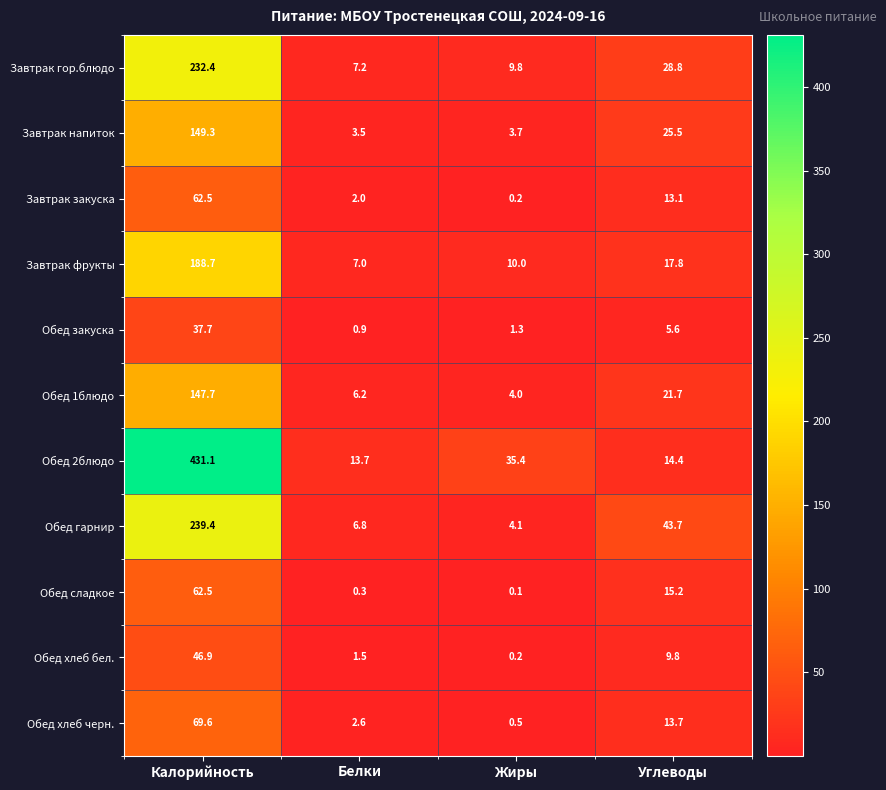

At Белки, list the series in order from smallest to largest.

Обед сладкое, Обед закуска, Обед хлеб бел., Завтрак закуска, Обед хлеб черн., Завтрак напиток, Обед 1блюдо, Обед гарнир, Завтрак фрукты, Завтрак гор.блюдо, Обед 2блюдо